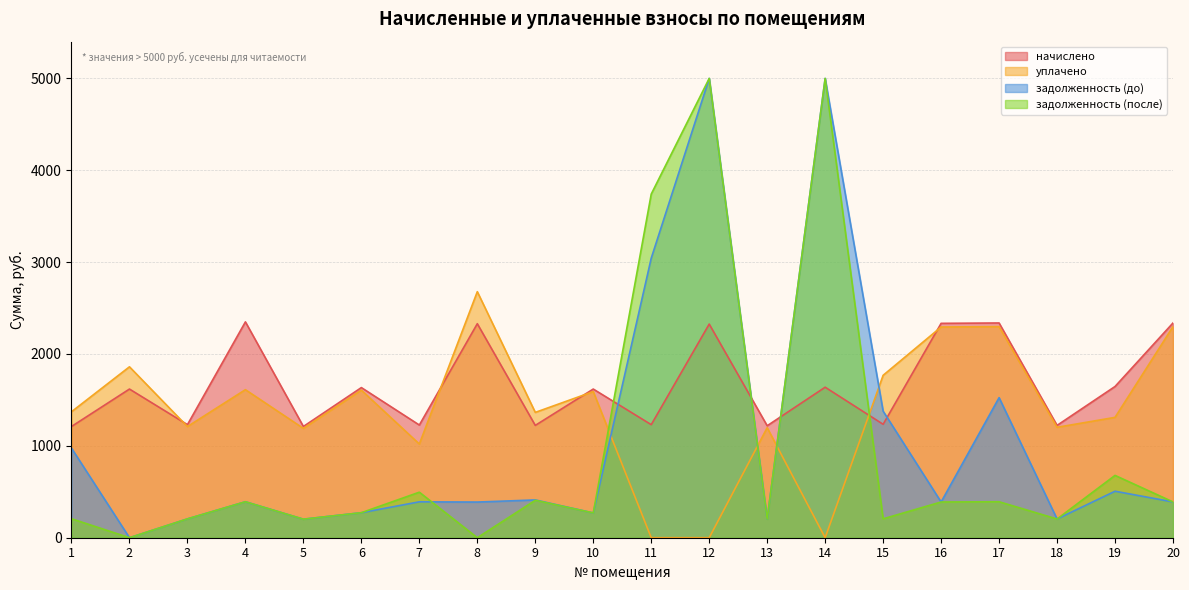

How many values in the уплачено series exceed 1371?

10